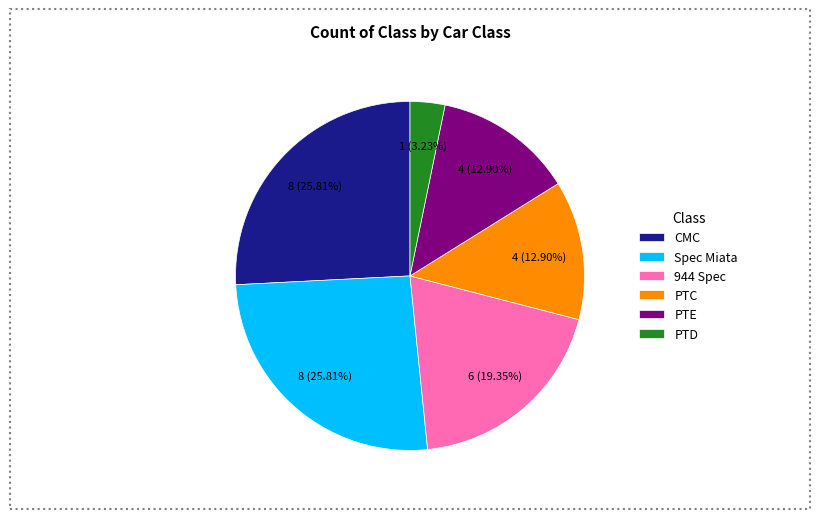

Is CMC the majority of the pie?

No